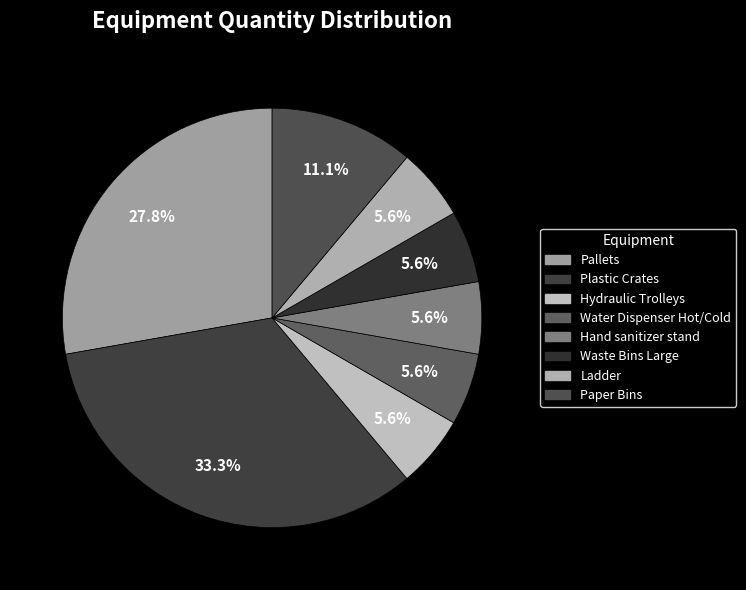

How many segments does this pie chart have?

8